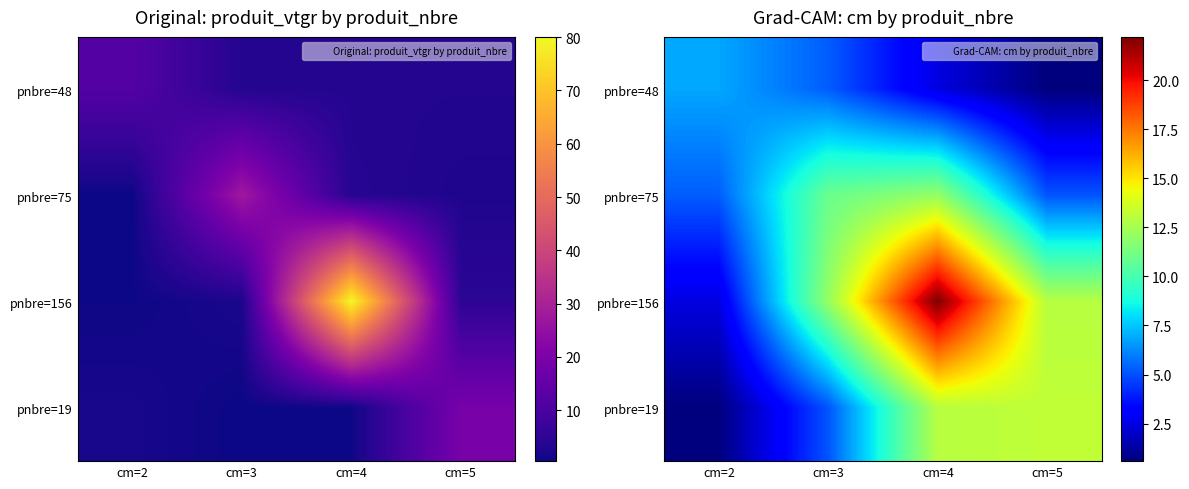

At how many categories does at least one series exceed 13?

2